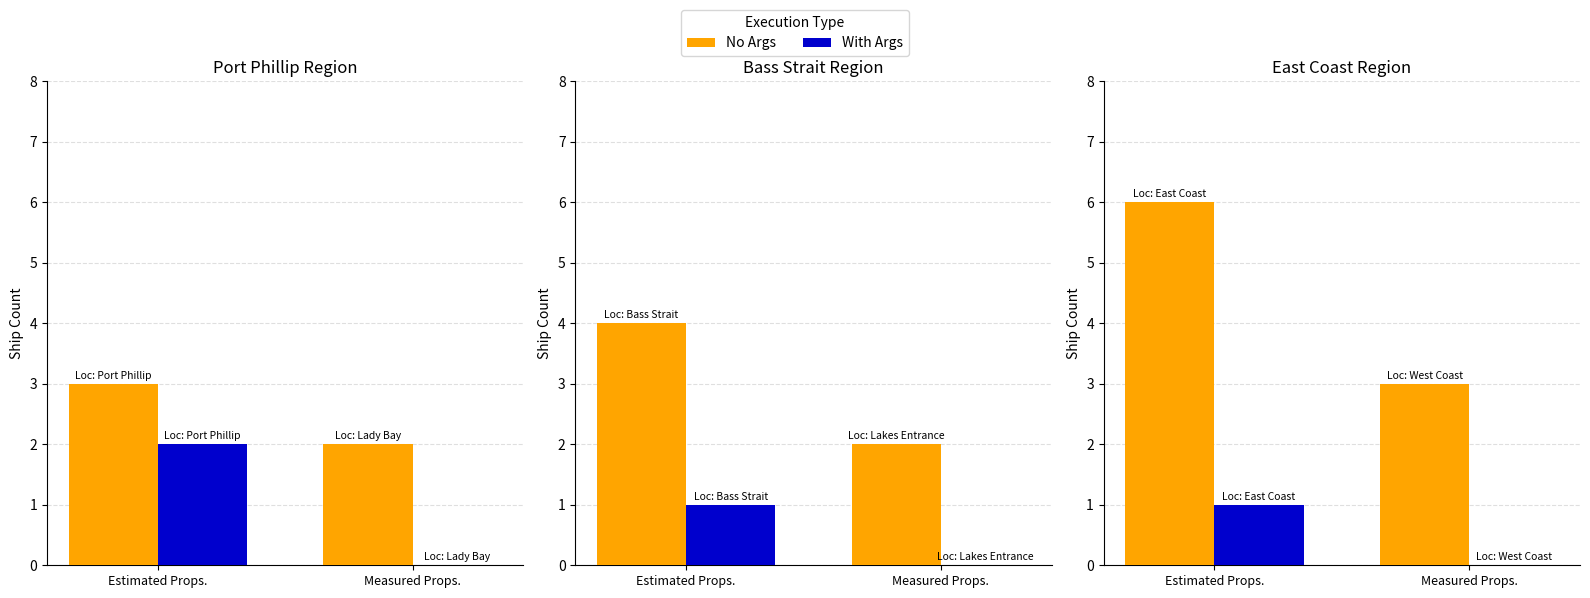

How many bars are there in each group?

2